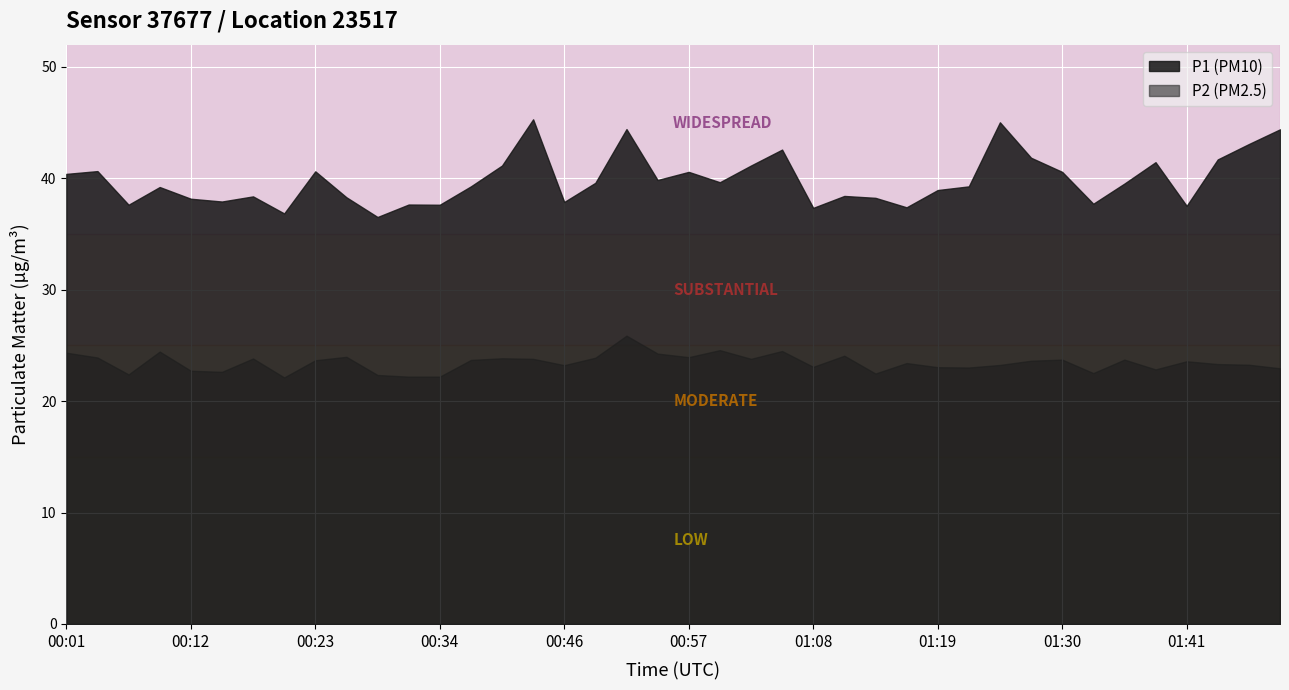

At which category does the chart reach its minimum across all series?

00:21